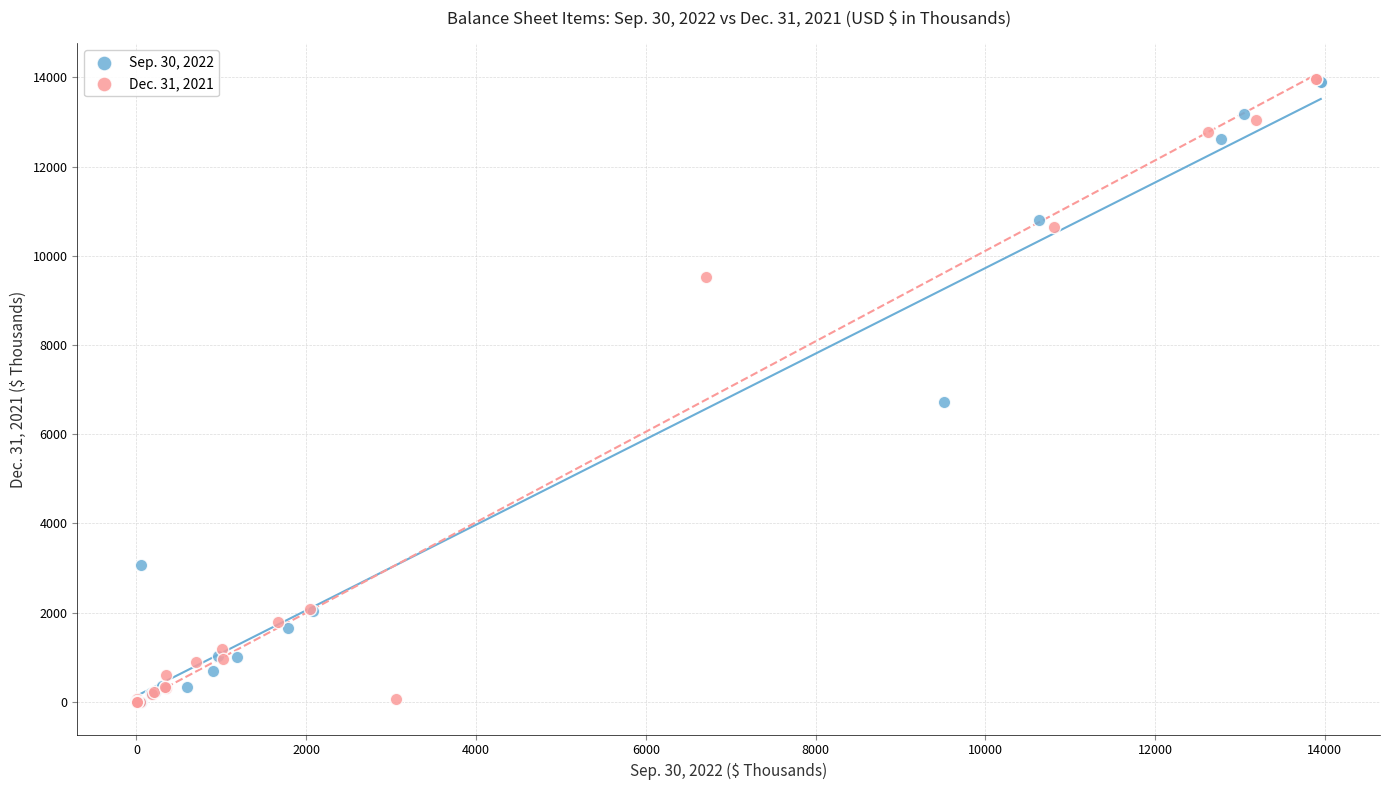

Which series has the widest spread of Y values?

Dec. 31, 2021